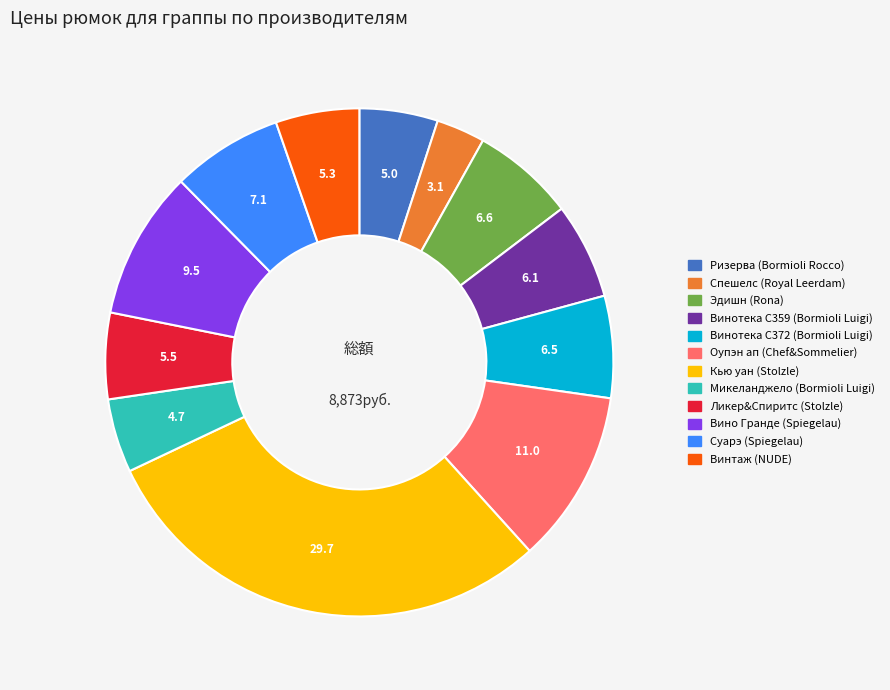

Is the sum of Кью уан (Stolzle) and Винтаж (NUDE) greater than half?

No